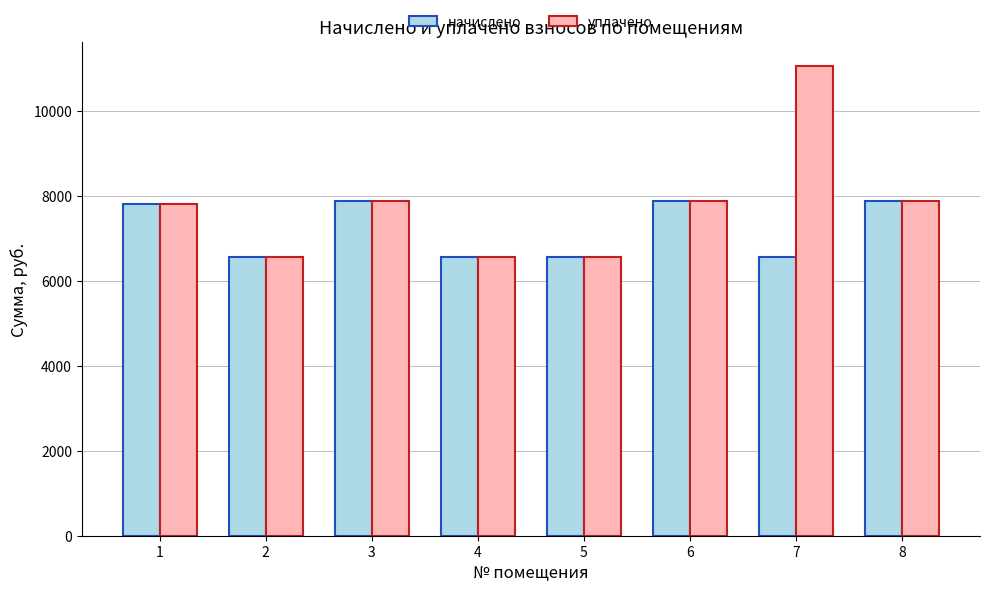

How many values in the уплачено series exceed 7879?

4